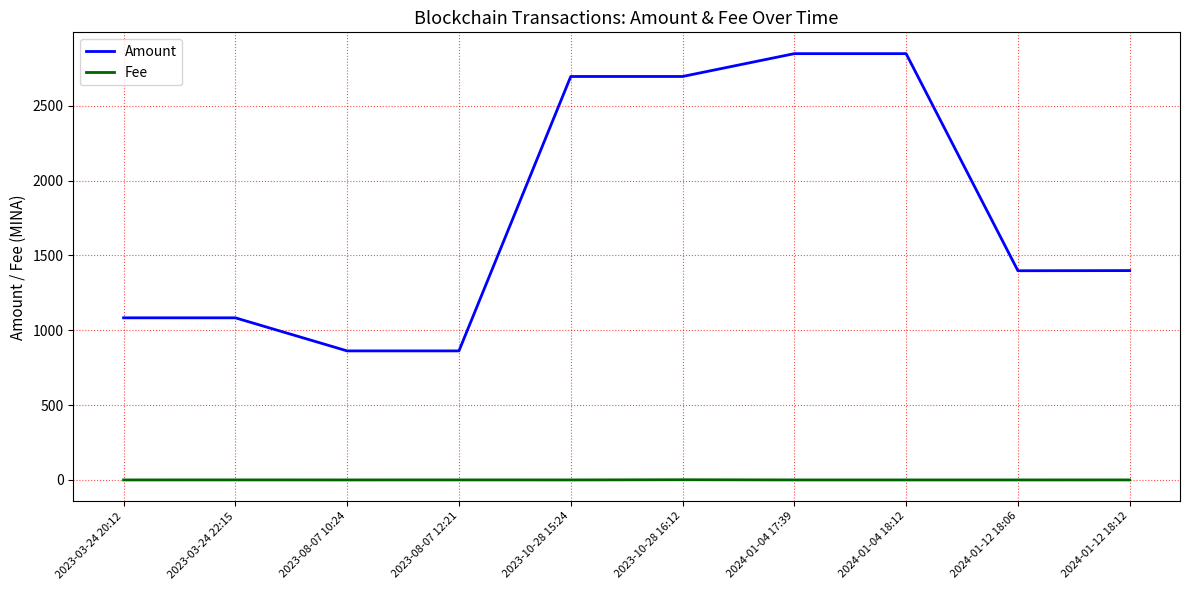

What is the difference between the highest and lowest values at 2024-01-12 18:12?

1398.3